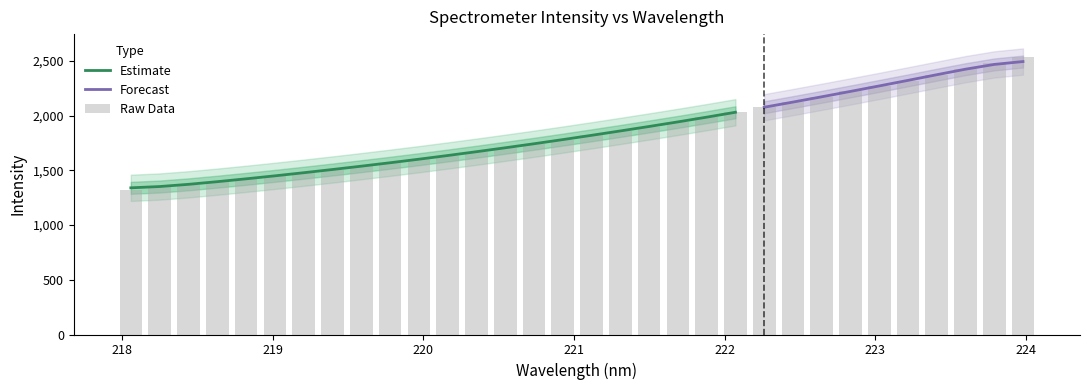

What is the highest value of the Estimate series?

2030.2